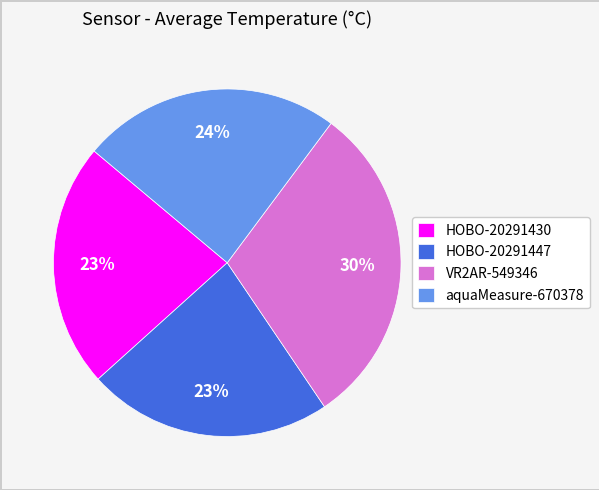

To the nearest percent, what is the combined percentage of VR2AR-549346 and HOBO-20291447?

53%